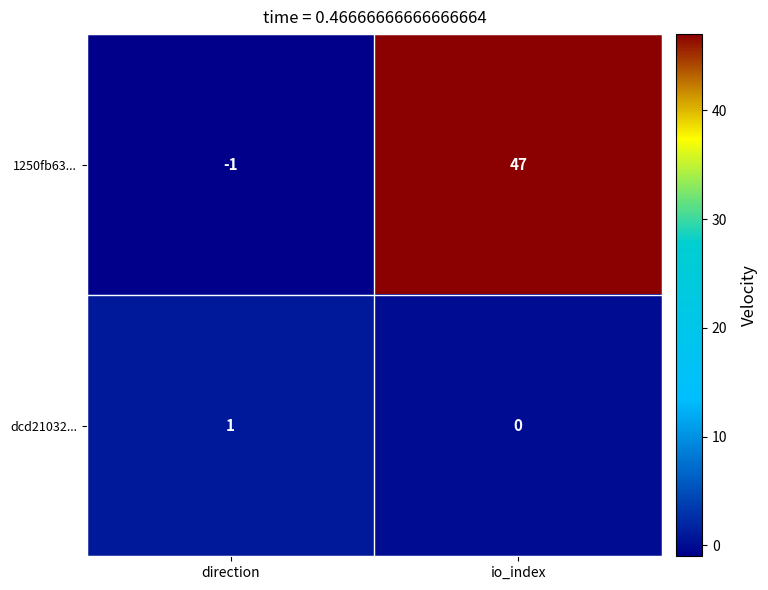

What is the greatest value displayed?

47